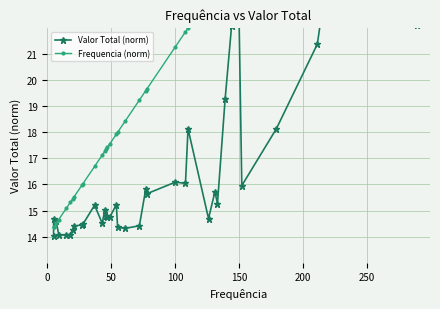

Is this an area chart (filled region under the line)?

No